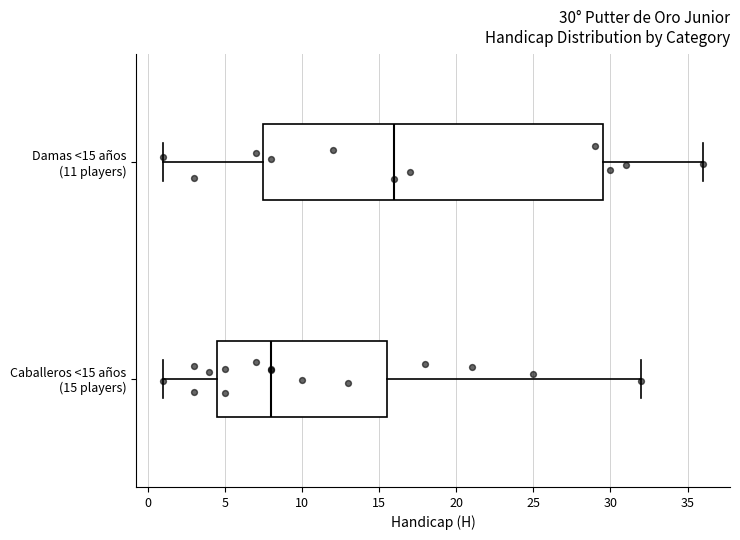

Which box is the widest, from its left edge to its right edge?

Damas <15 años (11 players)